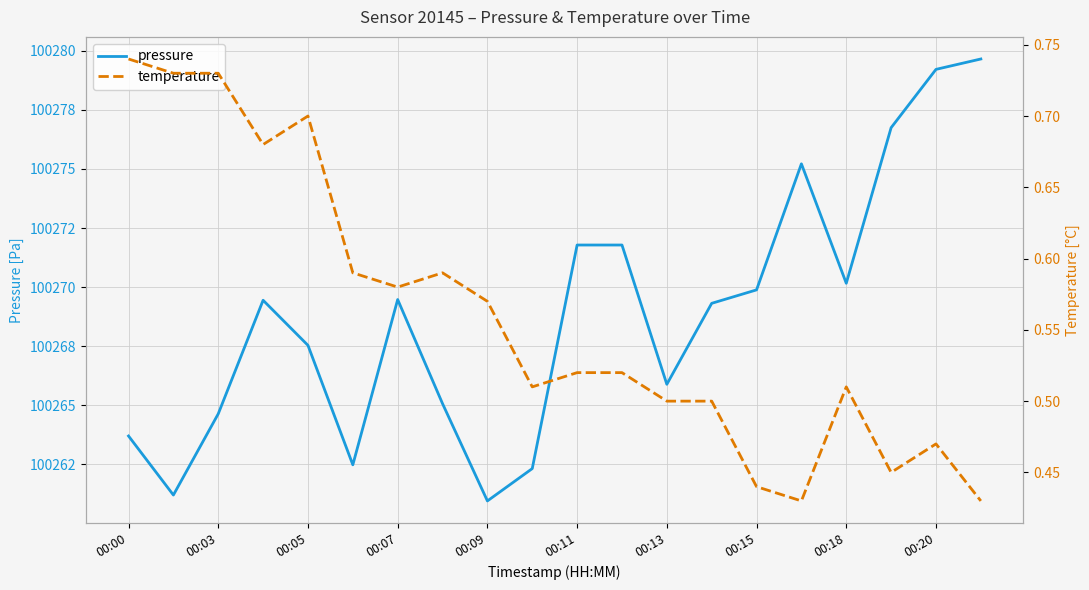

Rank the series by their average value, from highest to lowest.

pressure, temperature